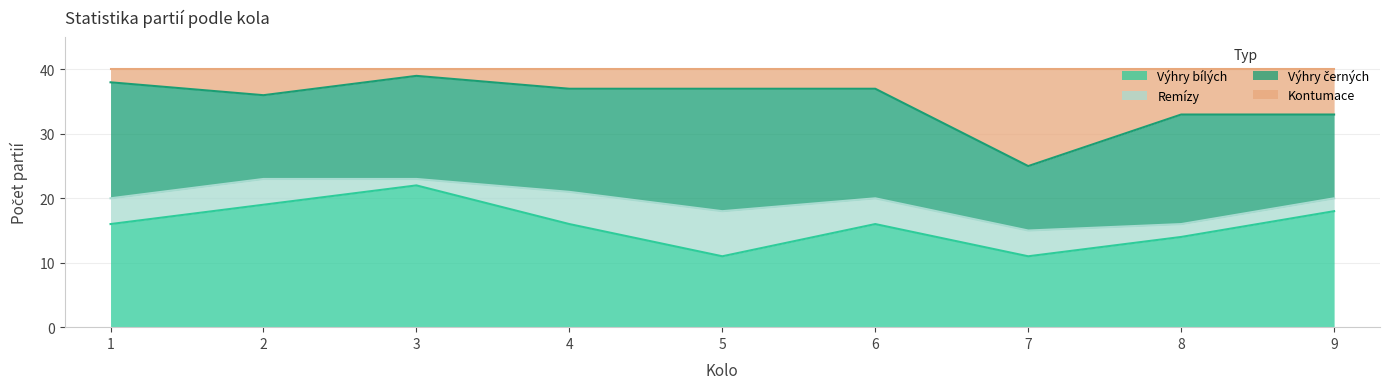

What is the total value across all series at 8?

40